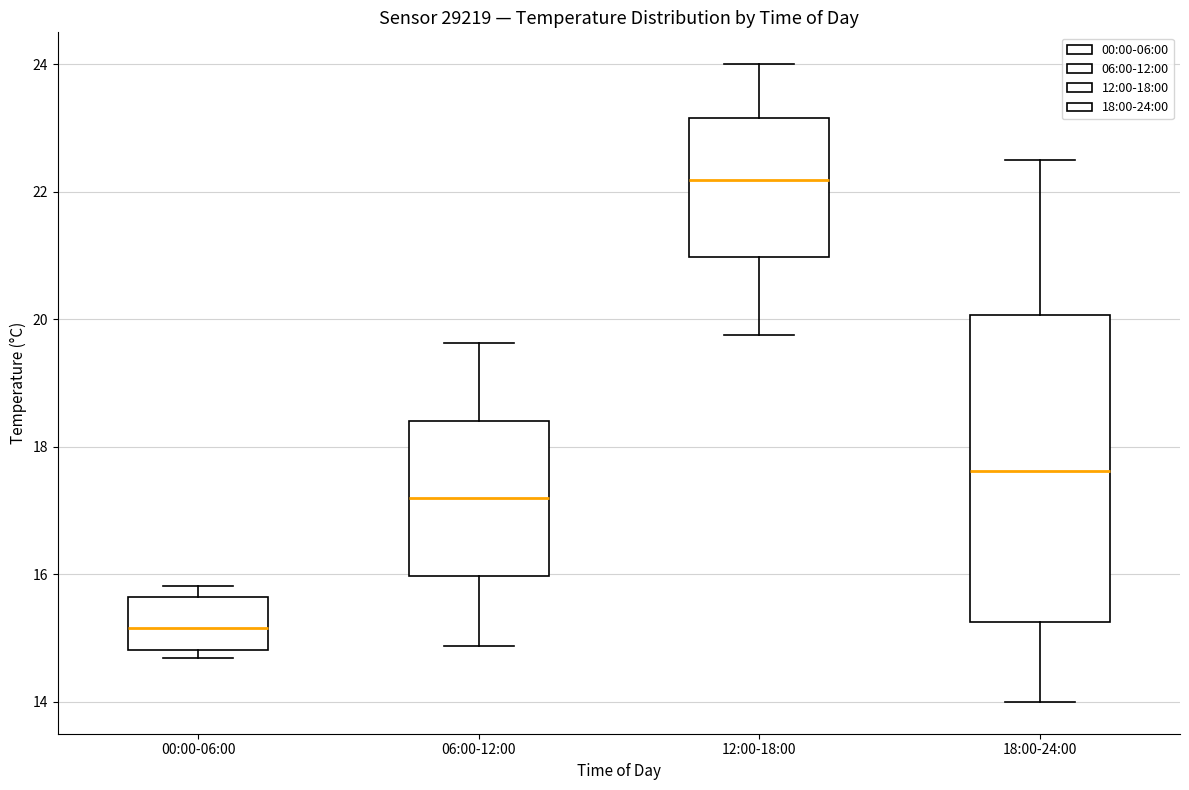

Which box's median line is the lowest?

00:00-06:00